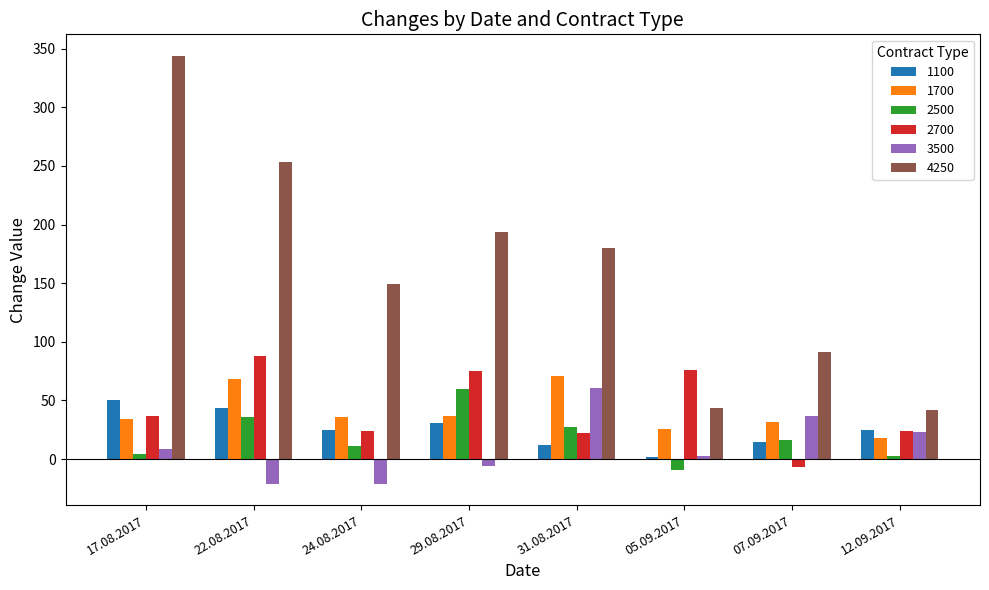

What is the highest value of the 1700 series?

71